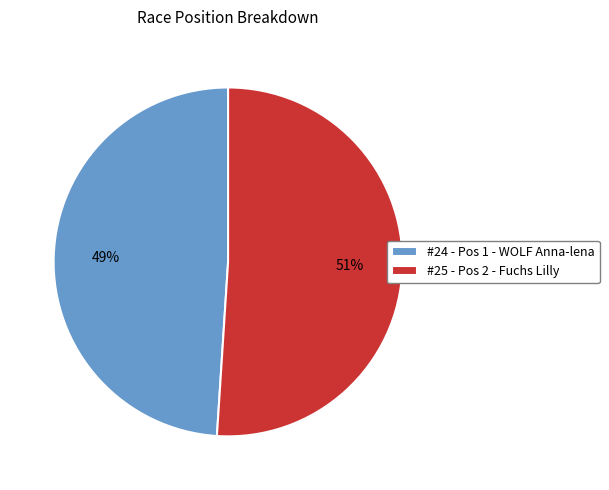

Is there a majority slice in this chart?

Yes